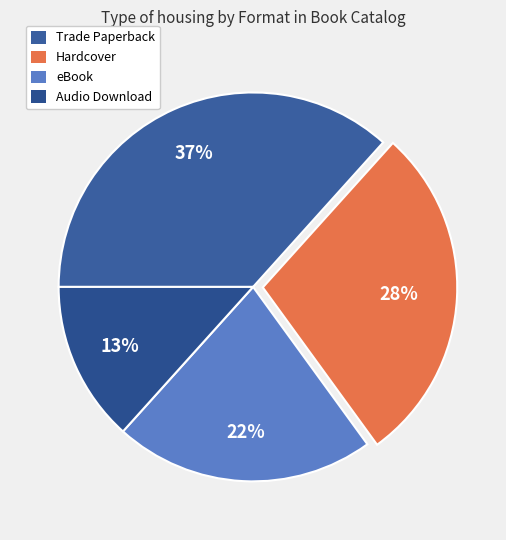

How many slices are in this pie chart?

4